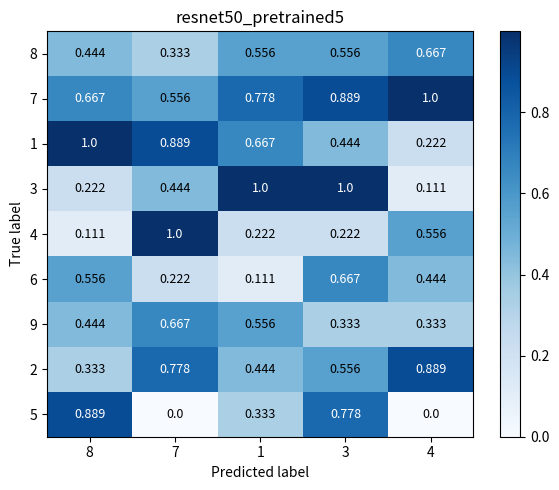

Is the value of 4 at 8 greater than the value of 8 at 7?

No